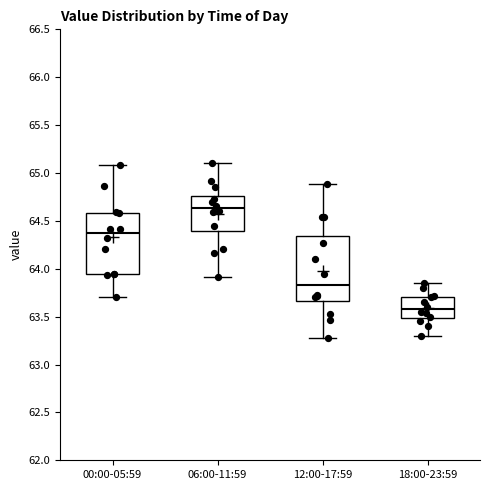

Reading left to right, transcribe this box plot: for each box, give where its median line is, the range the box spans, and where its two whiskers end, as read against the y-axis. The values are not printed on the chart, so give them approximately, as read against the axis.

00:00-05:59: median 64.35, box 63.95 to 64.60, whiskers 63.70 to 65.10
06:00-11:59: median 64.65, box 64.40 to 64.75, whiskers 63.90 to 65.10
12:00-17:59: median 63.85, box 63.65 to 64.35, whiskers 63.30 to 64.90
18:00-23:59: median 63.60, box 63.50 to 63.70, whiskers 63.30 to 63.85